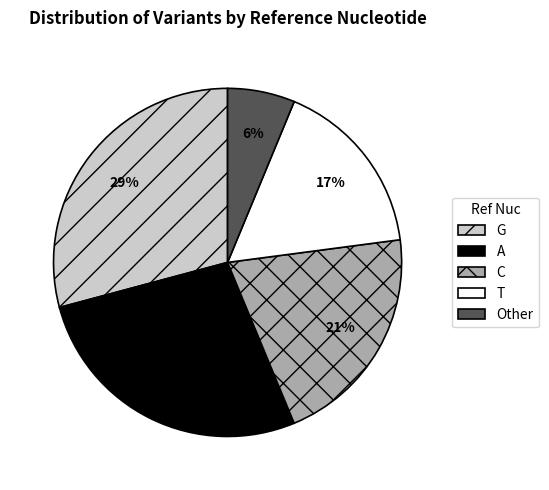

The Other slice represents 17% of the pie. True or false?

False